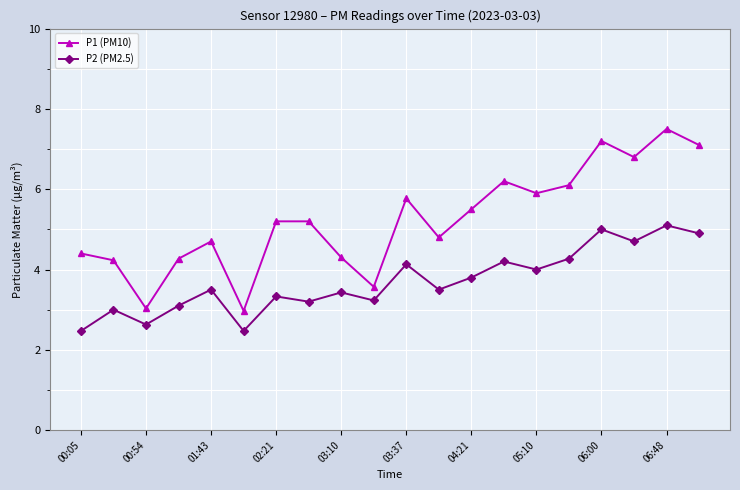

What is the average value of the P1 (PM10) series?

5.2